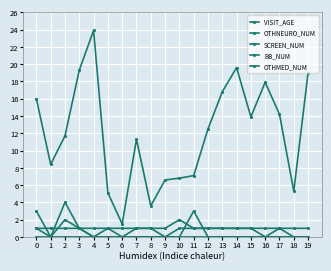

True or false: VISIT_AGE has more than 1 points higher than both neighbors.

True